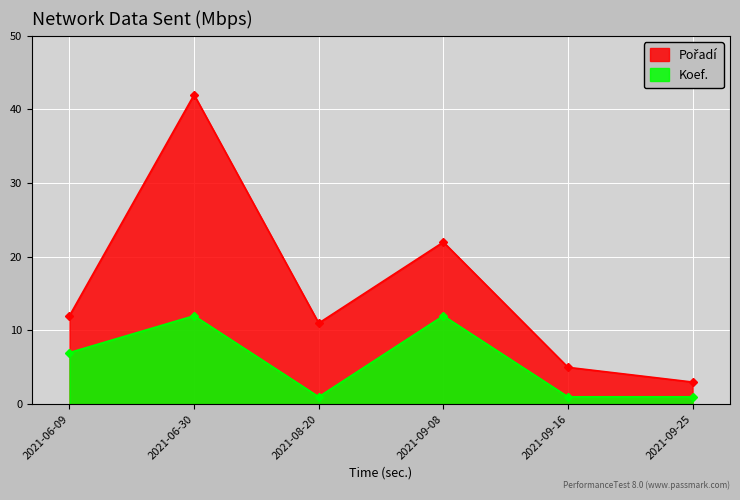

At 2021-06-09, list the series in order from smallest to largest.

Koef., Pořadí